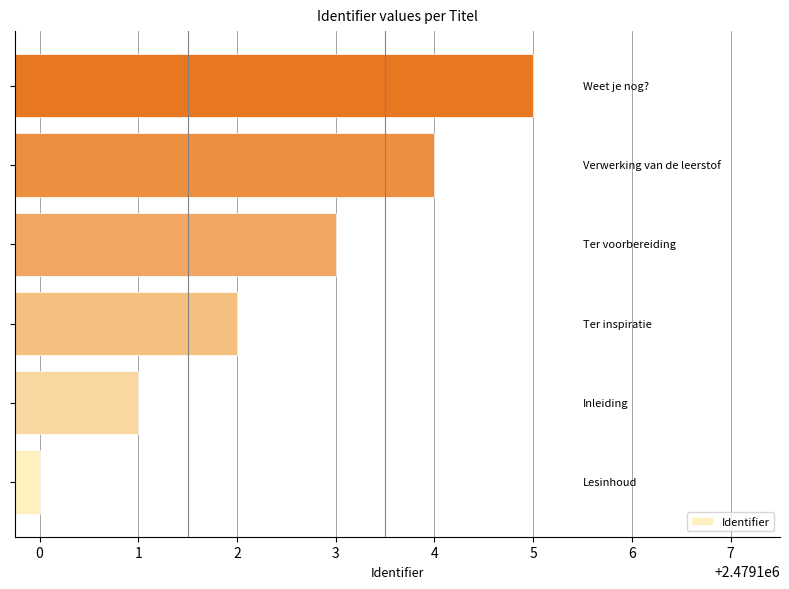

What is the maximum value shown in the chart?

2479105